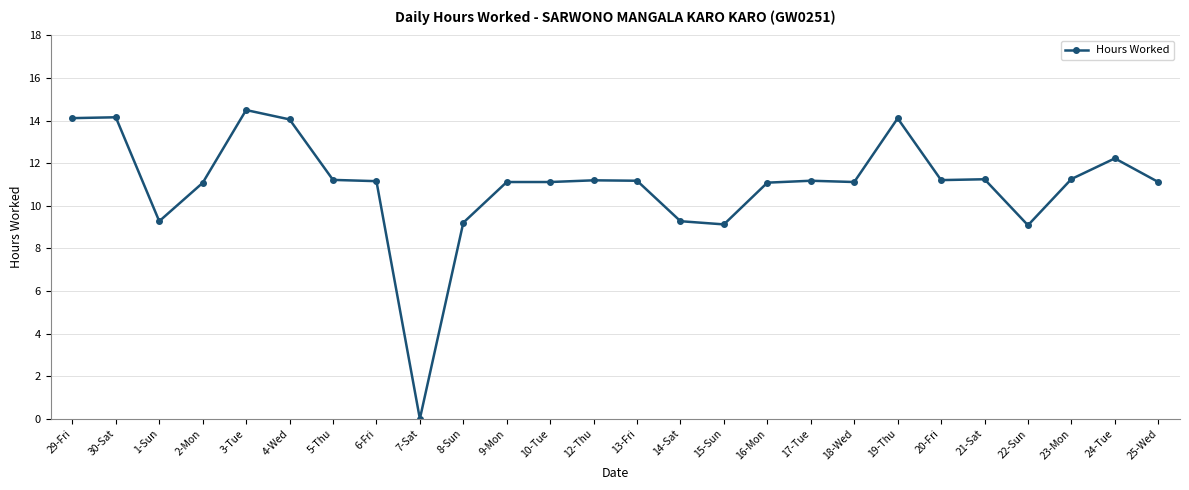

Approximately how many times larger is the value at 19-Thu compared to 13-Fri?

1.3